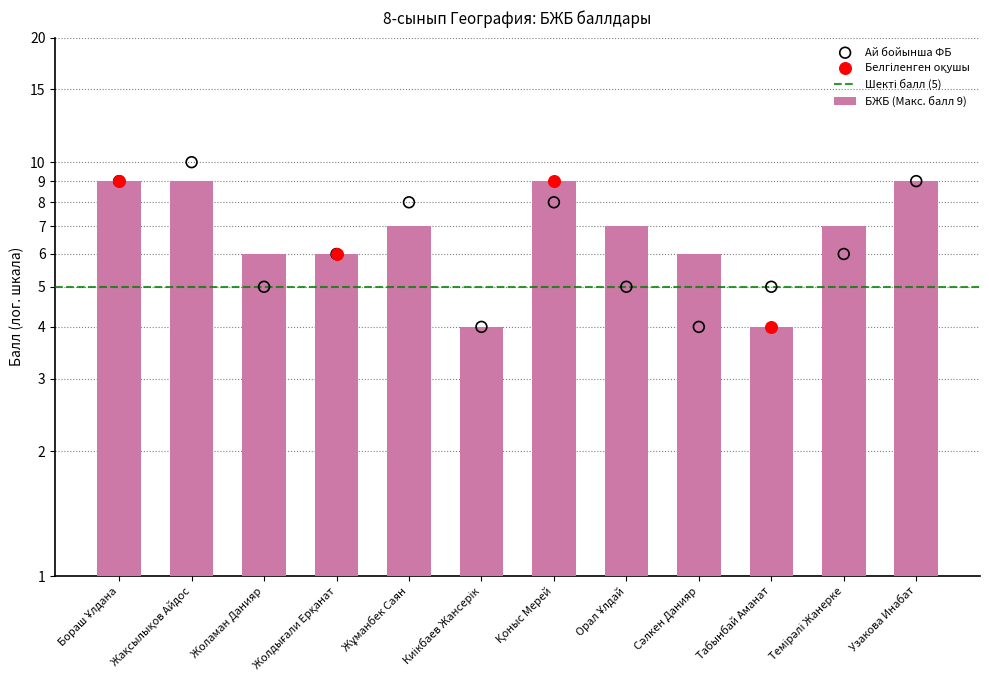

Between Жолдығали Ерқанат and Узакова Инабат, which is larger?

Узакова Инабат